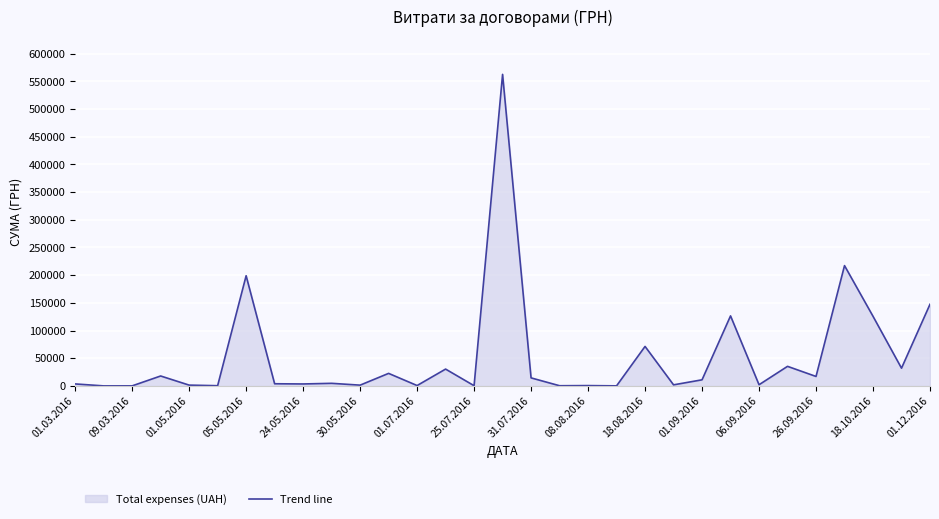

What is the average value?

53442.1